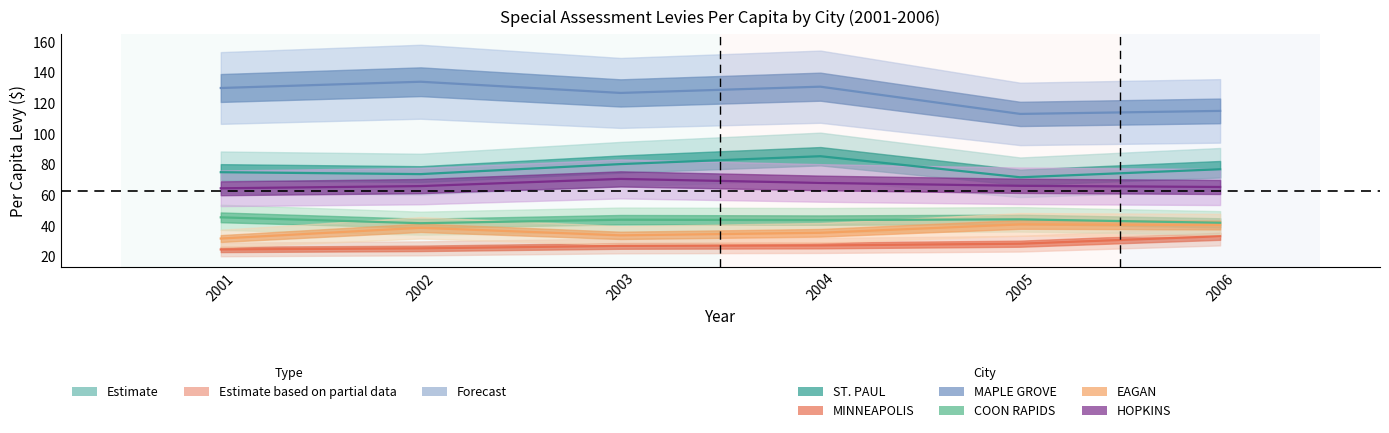

True or false: ST. PAUL and MAPLE GROVE cross at least once.

False